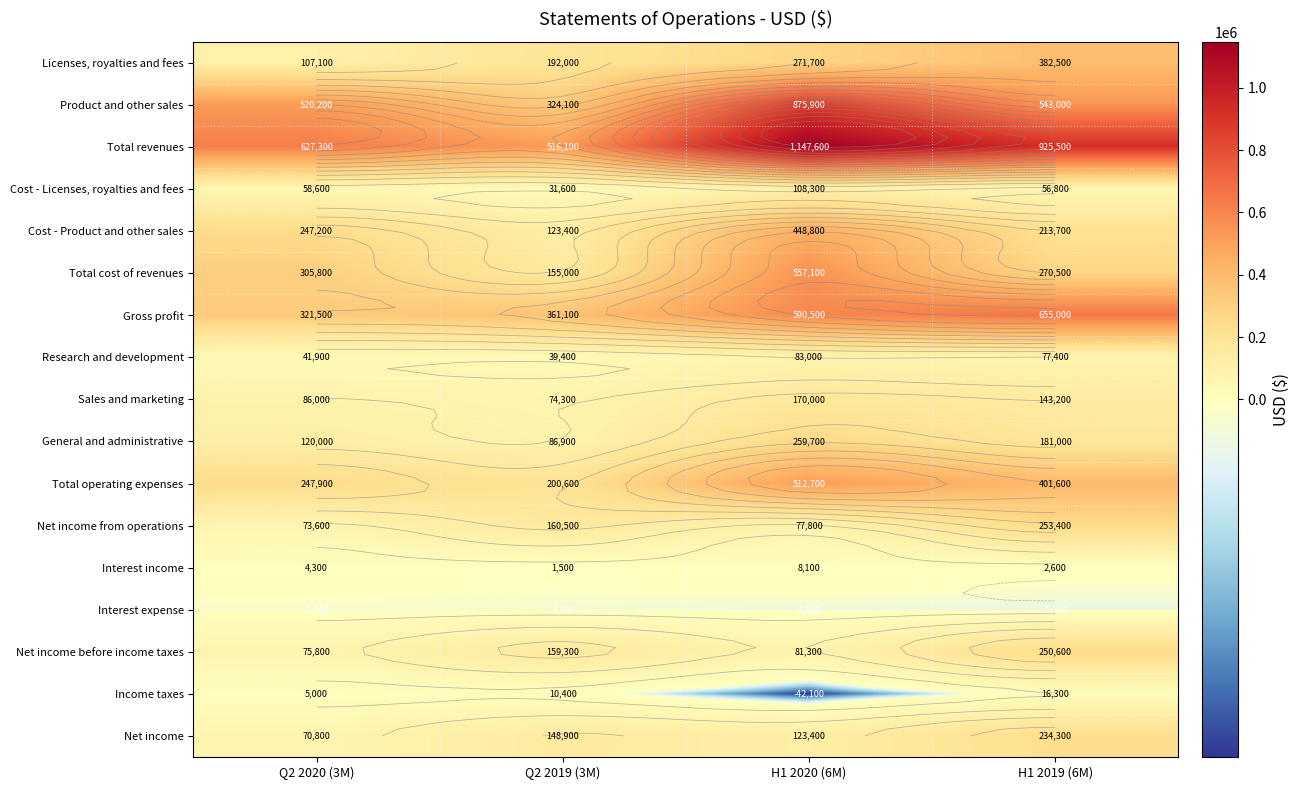

Which has a higher value, H1 2019 (6M) or Q2 2019 (3M)?

H1 2019 (6M)